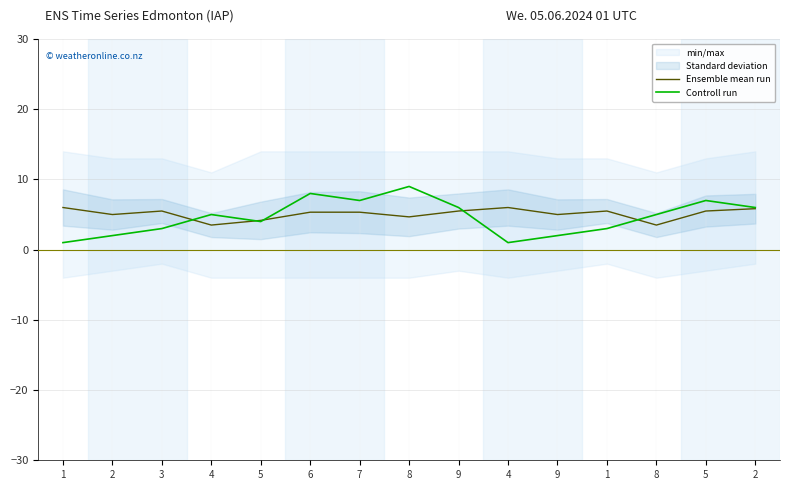

Between 3 and 4, which is larger?

3